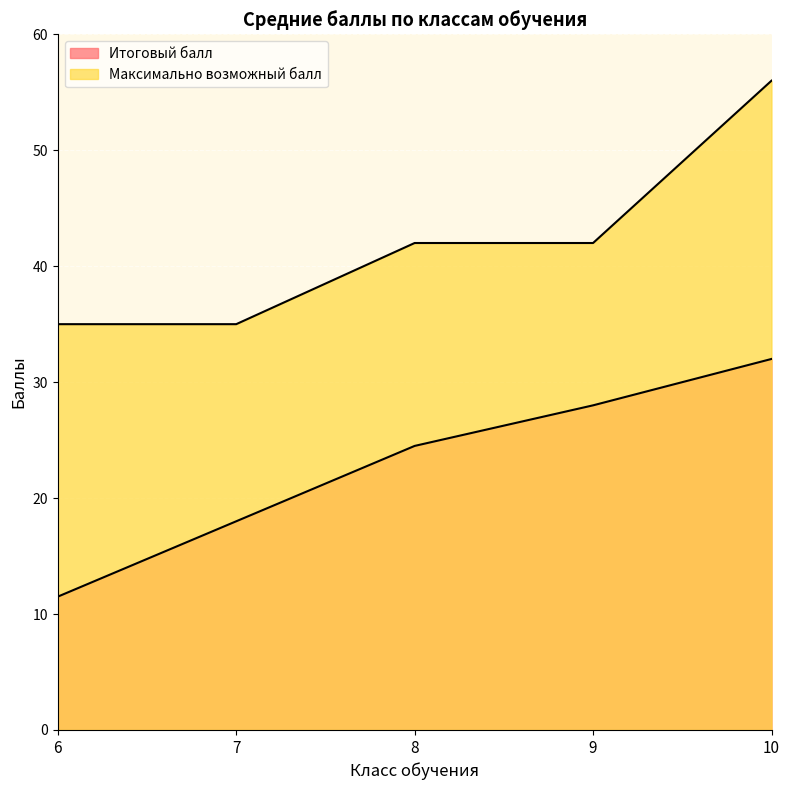

Which has a higher value, 8 or 9?

9